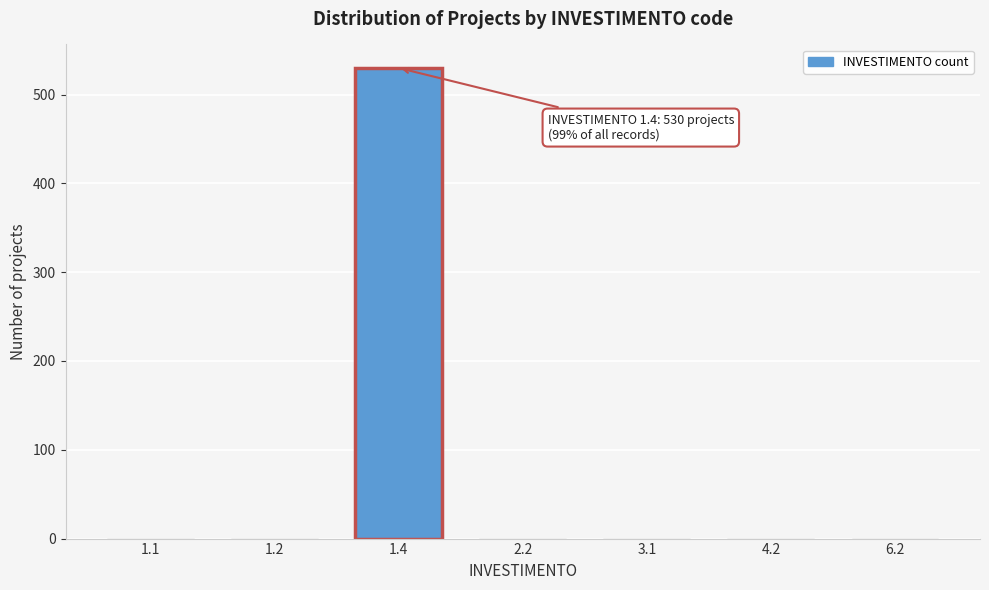

Reading left to right, transcribe all the data shown in this chart.

1.1=1	1.2=1	1.4=530	2.2=1	3.1=1	4.2=1	6.2=1